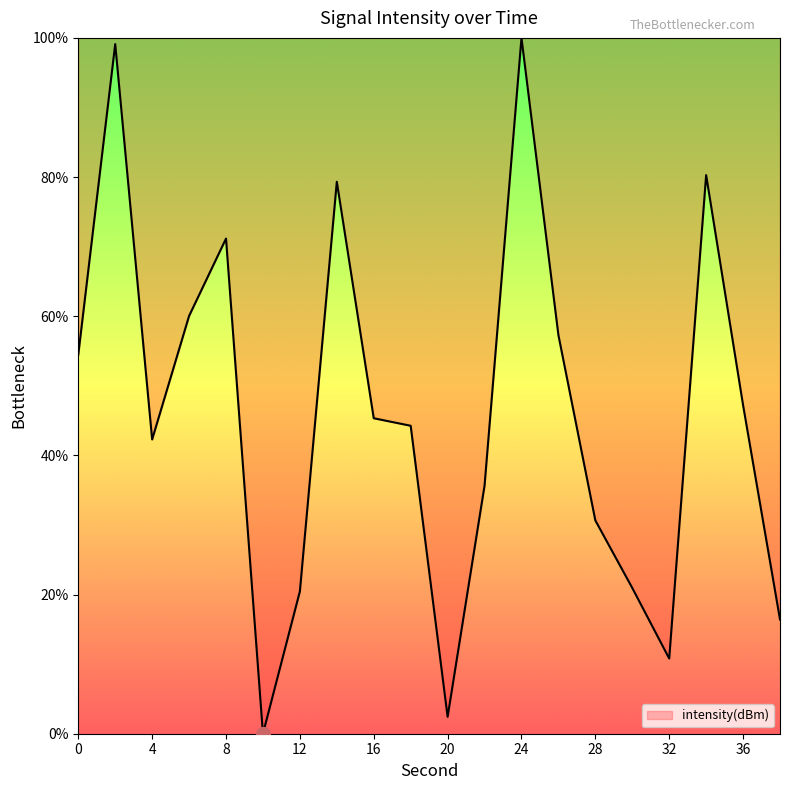

What is the difference between the maximum and minimum values?

100.0